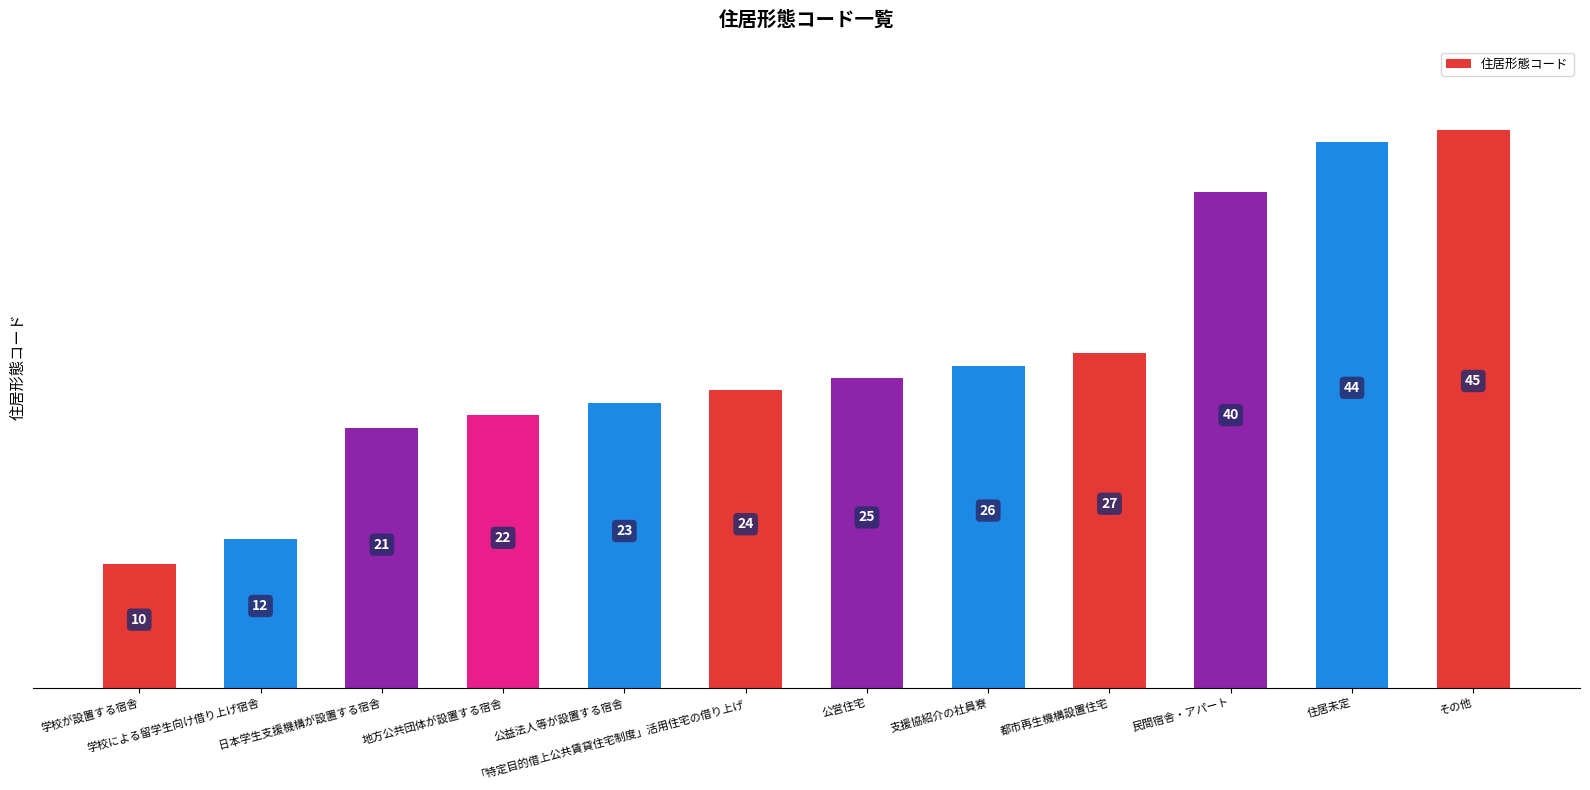

Where is the data nearest to the value 27?

都市再生機構設置住宅